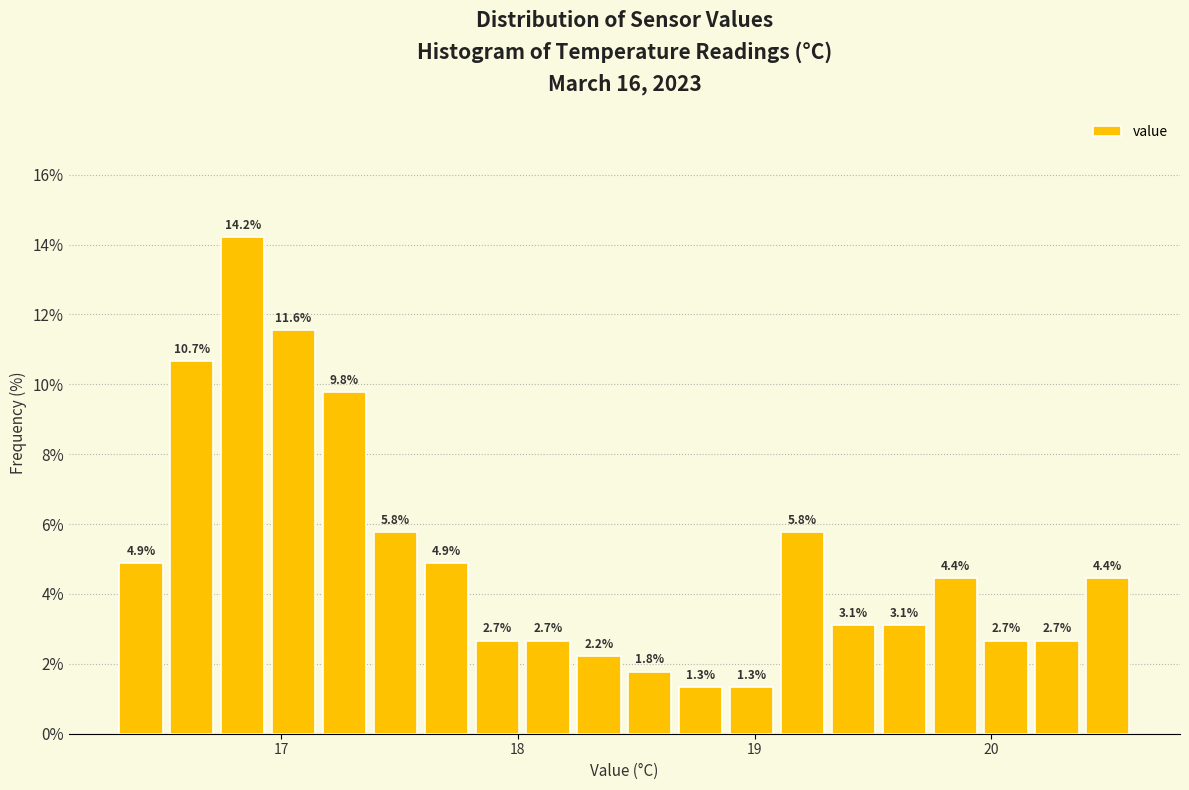

Around what value on the x-axis is the tallest bar? Give the approximate position of its centre, as read against the axis.

16.8